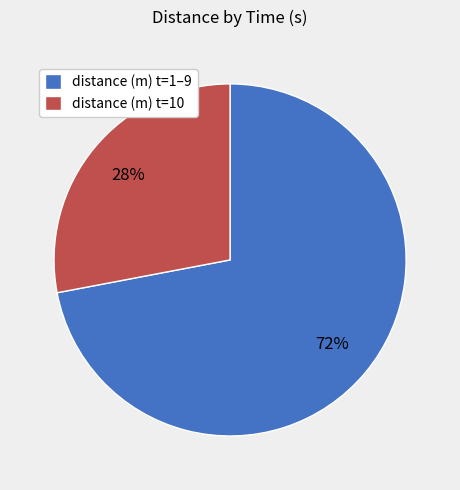

Is there any slice that represents more than half of the pie?

Yes